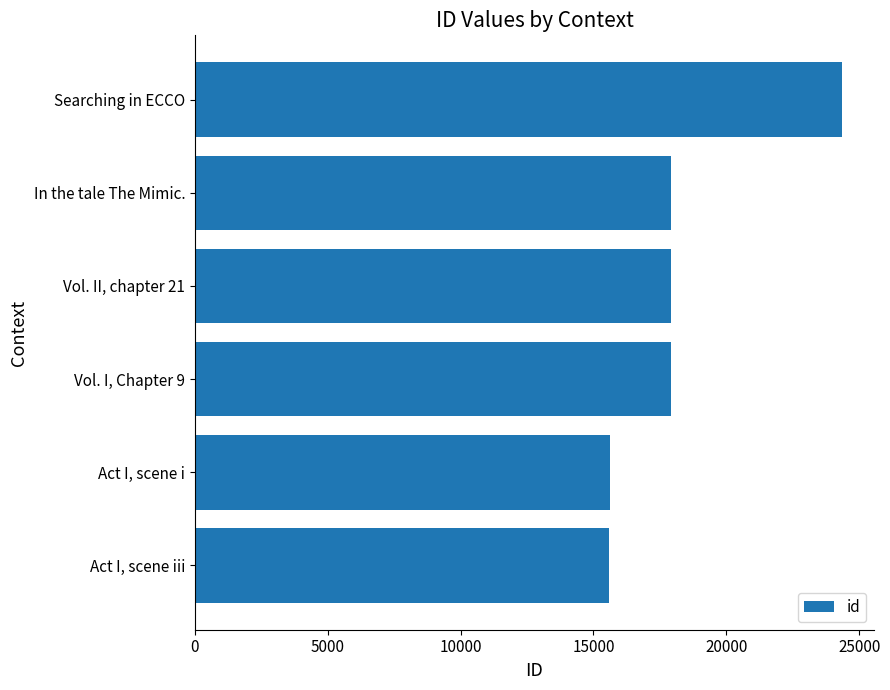

What is the change in value from Vol. II, chapter 21 to Searching in ECCO?

+6425